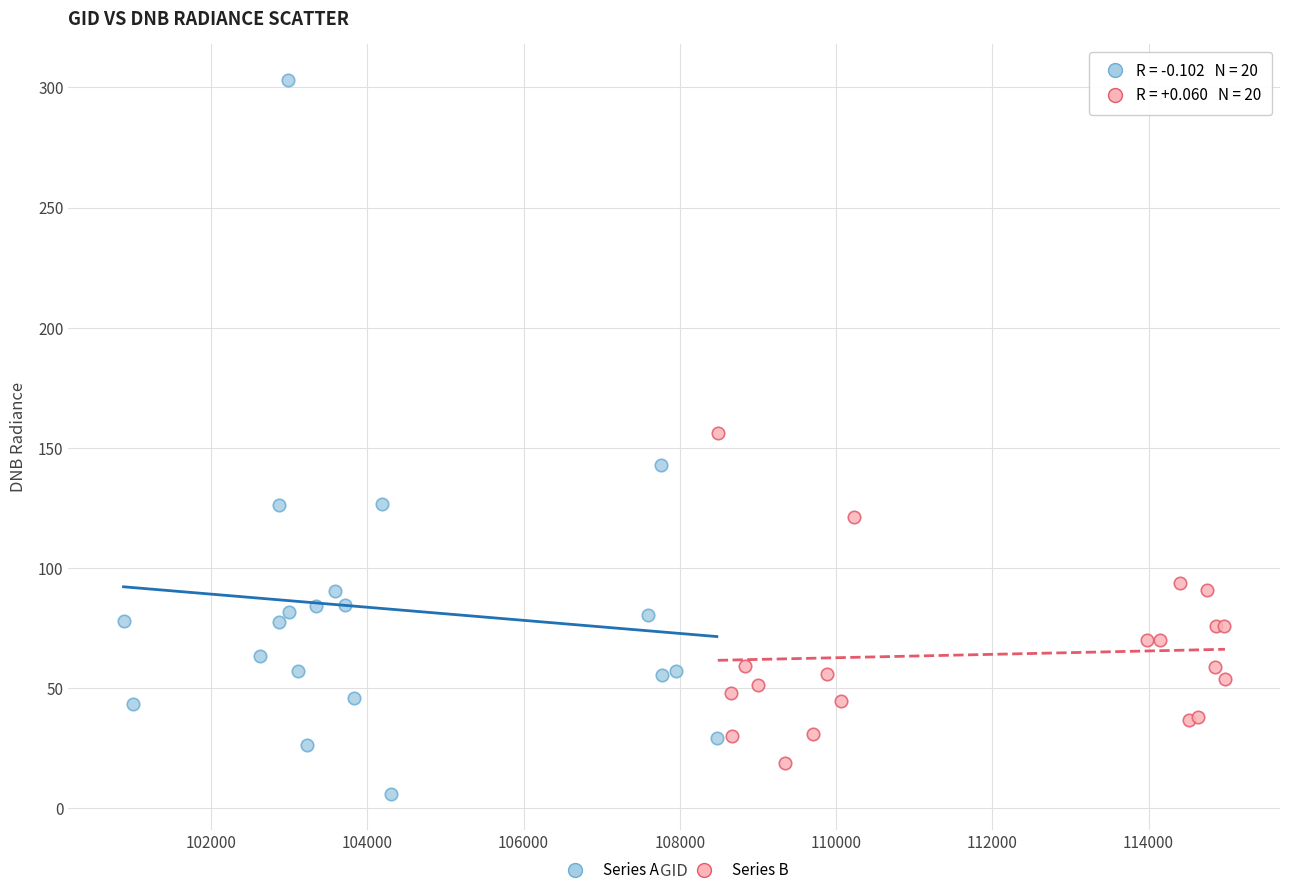

Which series reaches the maximum Y coordinate?

Series A